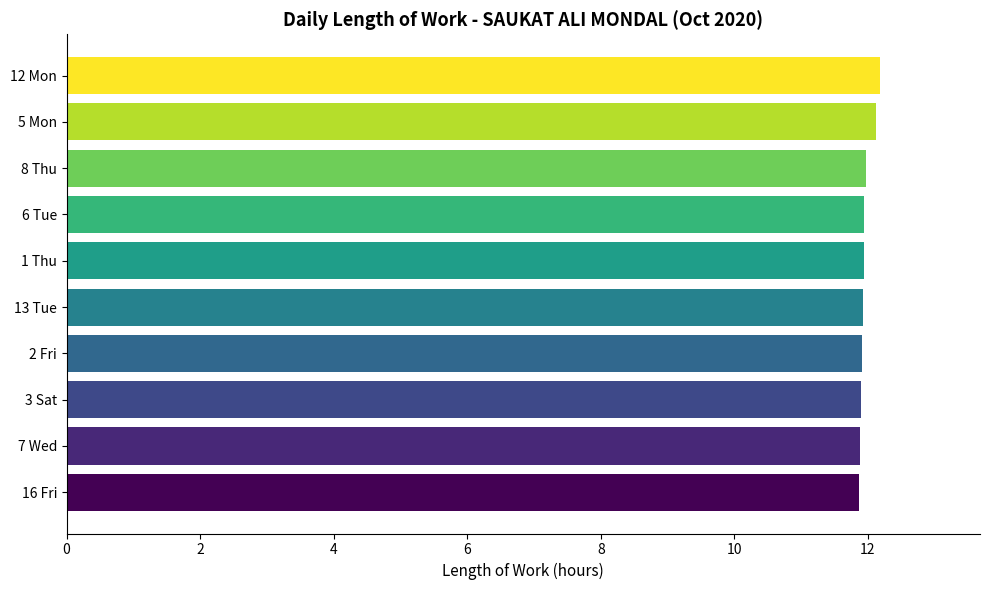

How many bars are there in total?

10